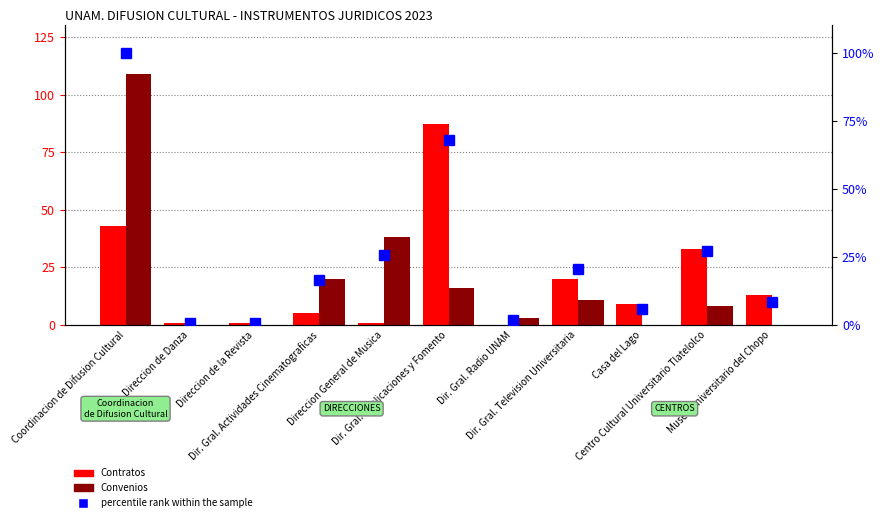

Reading left to right, transcribe all the data shown in this chart.

Contratos: 43.0	1.0	1.0	5.0	1.0	87.0	0.0	20.0	9.0	33.0	13.0
Convenios: 109.0	0.0	0.0	20.0	38.0	16.0	3.0	11.0	0.0	8.0	0.0
percentile rank within the sample: 100.0	0.7	0.7	16.4	25.7	67.8	2.0	20.4	5.9	27.0	8.6